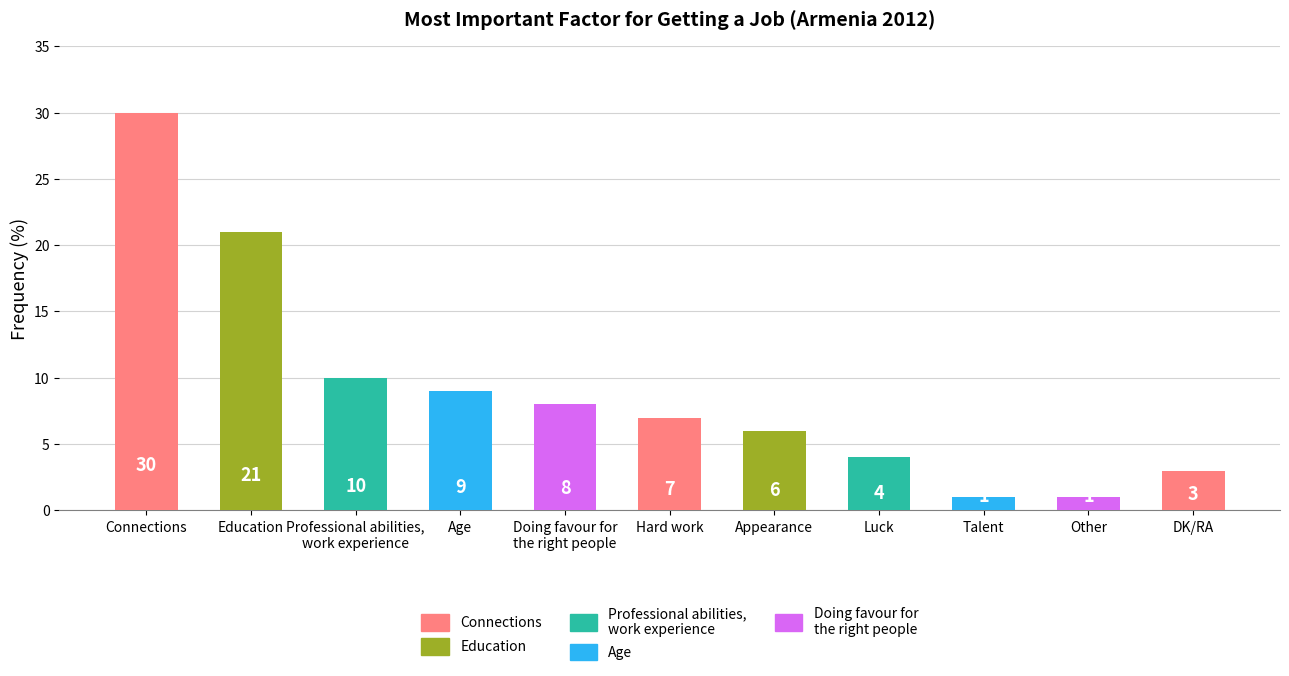

What is the sum of all values?

100